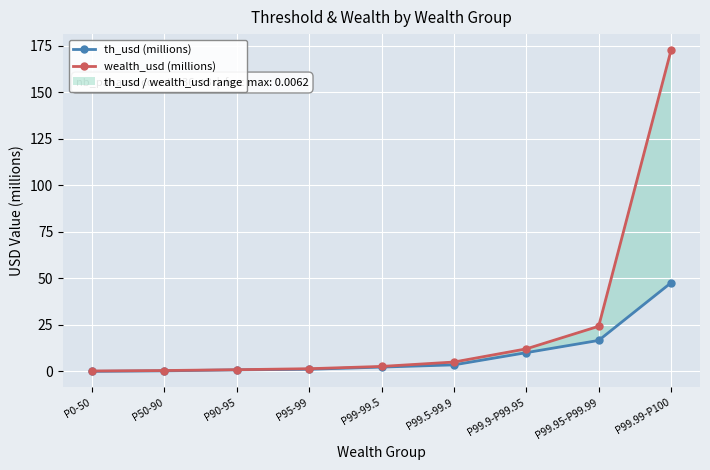

What position from the left is P99.5-99.9?

6